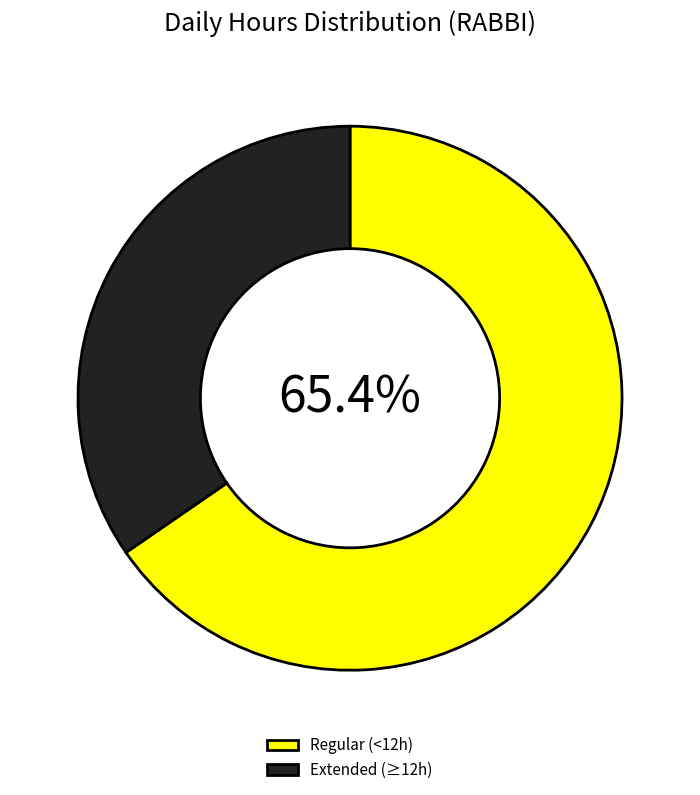

Is there a majority slice in this chart?

Yes